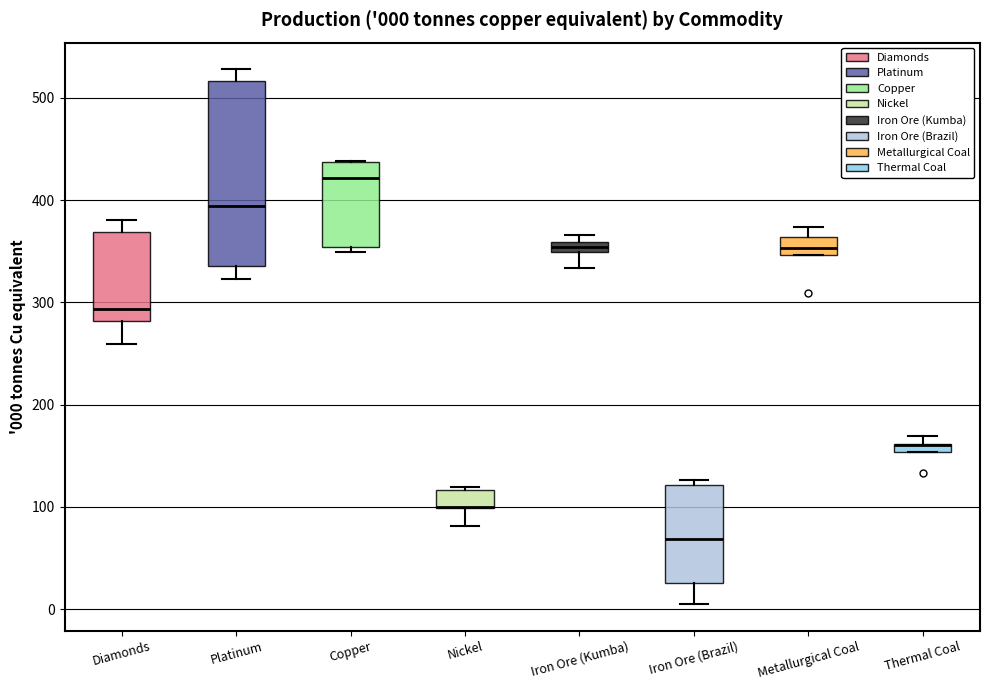

Comparing the boxes themselves (not the whiskers), which one is the tallest?

Platinum